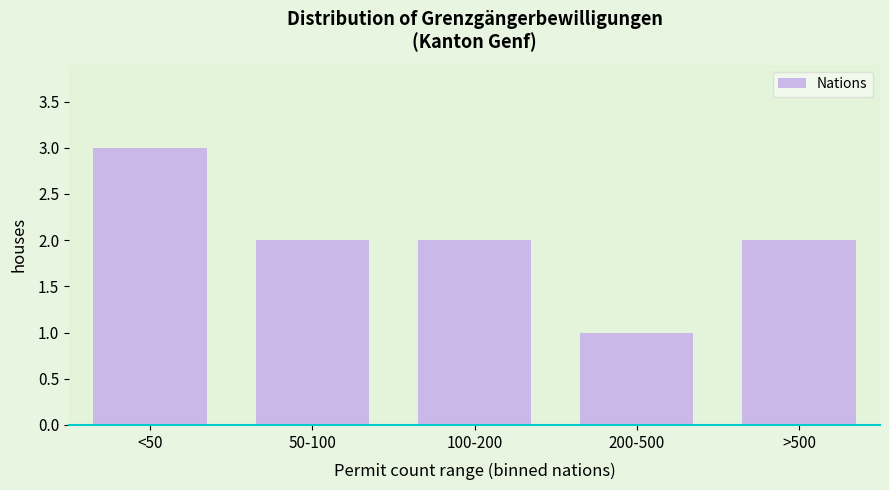

Reading left to right, extract all data points from this chart.

3	2	2	1	2